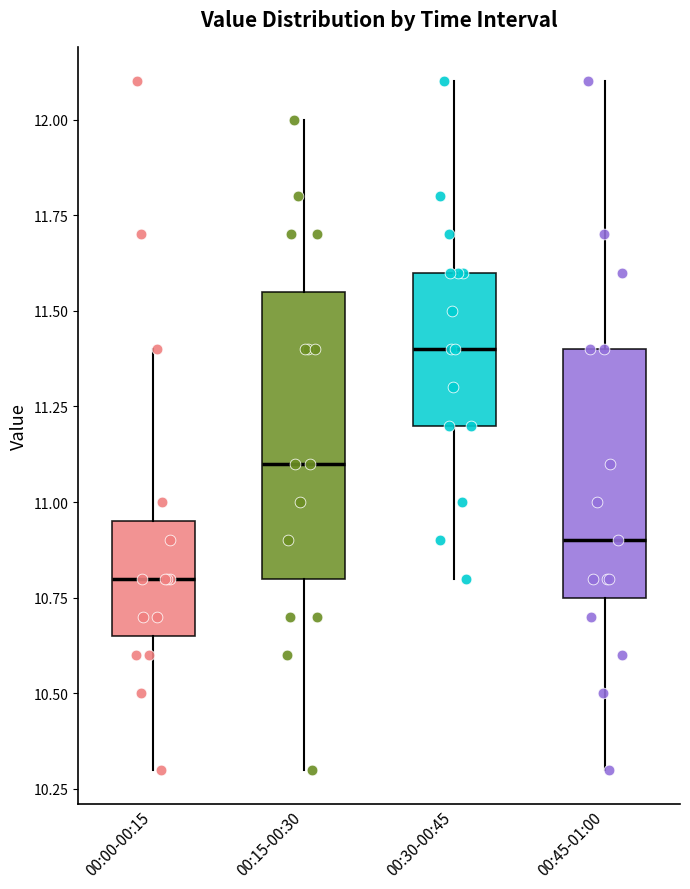

Which box's median line is the lowest?

00:00-00:15